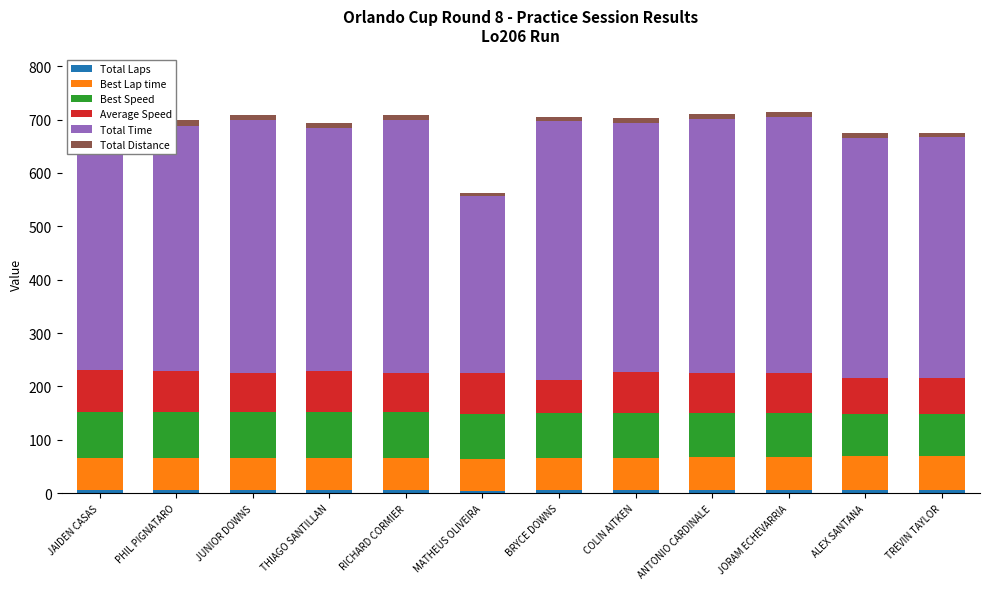

Reading right to left, transcribe all the data shown in this chart.

Total Laps: TREVIN TAYLOR=6.0	ALEX SANTANA=6.0	JORAM ECHEVARRIA=7.0	ANTONIO CARDINALE=7.0	COLIN AITKEN=7.0	BRYCE DOWNS=6.0	MATHEUS OLIVEIRA=5.0	RICHARD CORMIER=7.0	THIAGO SANTILLAN=7.0	JUNIOR DOWNS=7.0	PHIL PIGNATARO=7.0	JAIDEN CASAS=7.0
Best Lap time: TREVIN TAYLOR=64.5	ALEX SANTANA=63.5	JORAM ECHEVARRIA=60.1	ANTONIO CARDINALE=60.1	COLIN AITKEN=59.9	BRYCE DOWNS=59.5	MATHEUS OLIVEIRA=59.4	RICHARD CORMIER=59.3	THIAGO SANTILLAN=58.9	JUNIOR DOWNS=58.8	PHIL PIGNATARO=58.6	JAIDEN CASAS=58.3
Best Speed: TREVIN TAYLOR=78.1	ALEX SANTANA=79.3	JORAM ECHEVARRIA=83.8	ANTONIO CARDINALE=83.8	COLIN AITKEN=84.1	BRYCE DOWNS=84.7	MATHEUS OLIVEIRA=84.8	RICHARD CORMIER=85.0	THIAGO SANTILLAN=85.6	JUNIOR DOWNS=85.7	PHIL PIGNATARO=86.0	JAIDEN CASAS=86.5
Average Speed: TREVIN TAYLOR=67.0	ALEX SANTANA=67.2	JORAM ECHEVARRIA=73.4	ANTONIO CARDINALE=74.2	COLIN AITKEN=75.7	BRYCE DOWNS=62.4	MATHEUS OLIVEIRA=76.3	RICHARD CORMIER=74.6	THIAGO SANTILLAN=77.5	JUNIOR DOWNS=74.5	PHIL PIGNATARO=76.6	JAIDEN CASAS=78.8
Total Time: TREVIN TAYLOR=451.2	ALEX SANTANA=449.8	JORAM ECHEVARRIA=480.5	ANTONIO CARDINALE=475.3	COLIN AITKEN=465.9	BRYCE DOWNS=484.7	MATHEUS OLIVEIRA=330.4	RICHARD CORMIER=472.6	THIAGO SANTILLAN=455.1	JUNIOR DOWNS=473.6	PHIL PIGNATARO=460.6	JAIDEN CASAS=447.7
Total Distance: TREVIN TAYLOR=8.4	ALEX SANTANA=8.4	JORAM ECHEVARRIA=9.8	ANTONIO CARDINALE=9.8	COLIN AITKEN=9.8	BRYCE DOWNS=8.4	MATHEUS OLIVEIRA=7.0	RICHARD CORMIER=9.8	THIAGO SANTILLAN=9.8	JUNIOR DOWNS=9.8	PHIL PIGNATARO=9.8	JAIDEN CASAS=9.8